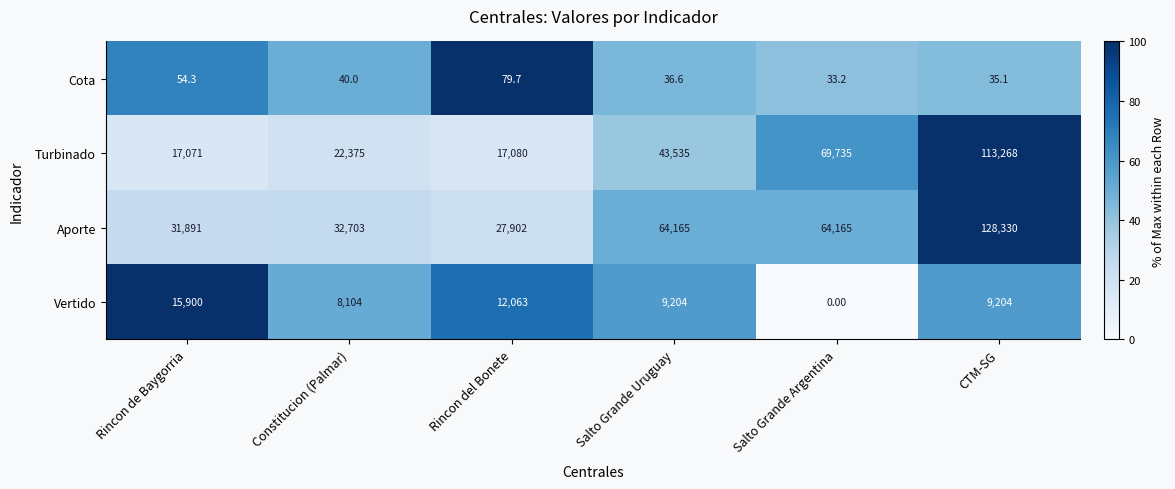

Count the number of data series in this chart.

4